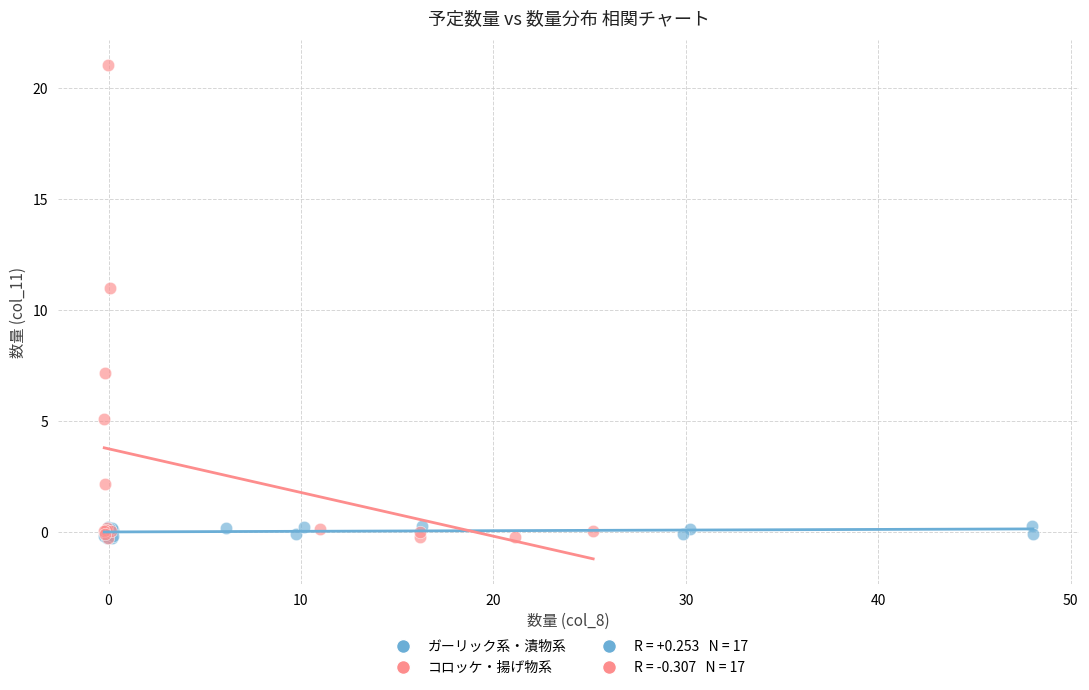

Which series has the widest spread of Y values?

コロッケ・揚げ物系